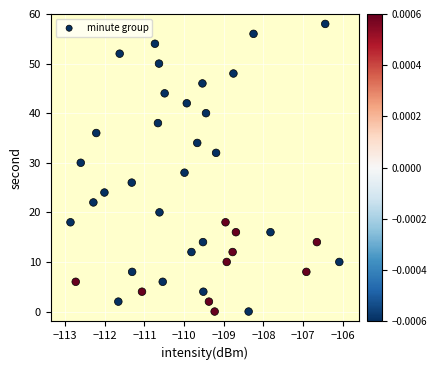

What is the range of Y values (max minus min)?

58